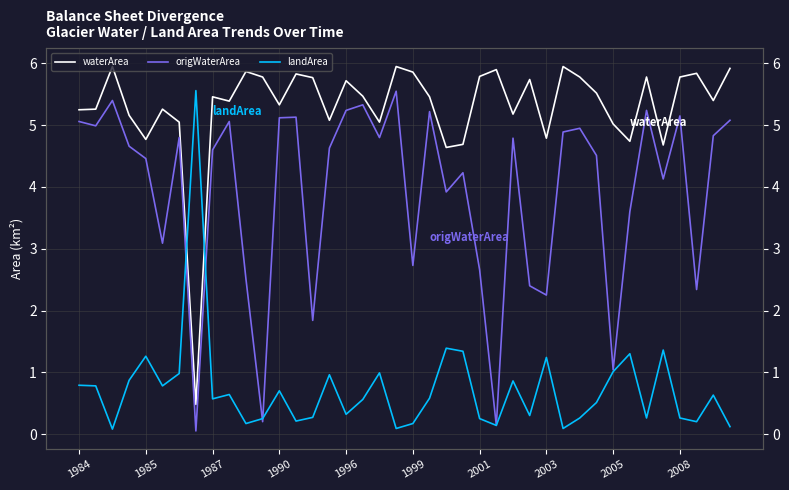

What is the highest value of the landArea series?

5.6